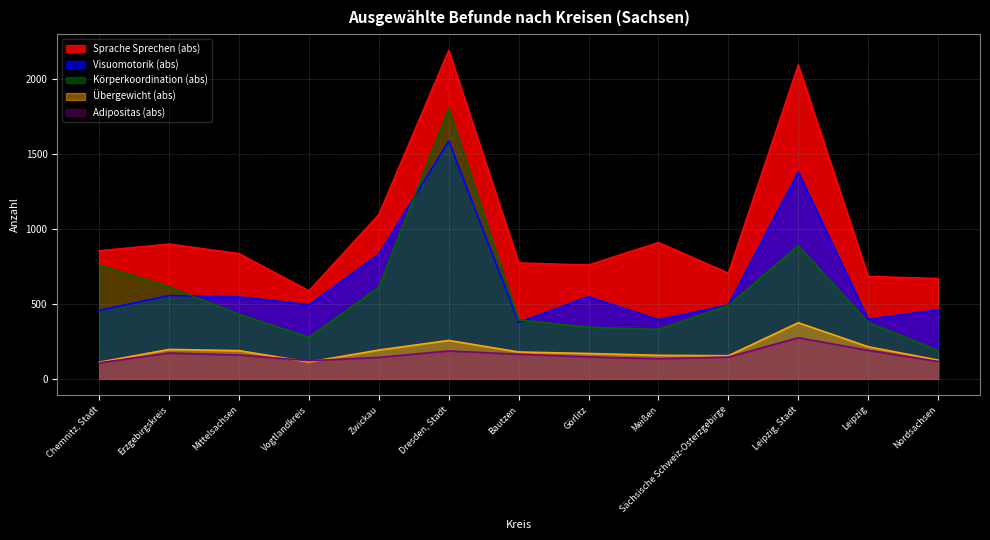

True or false: Körperkoordination (abs) and Sprache Sprechen (abs) cross at least once.

False